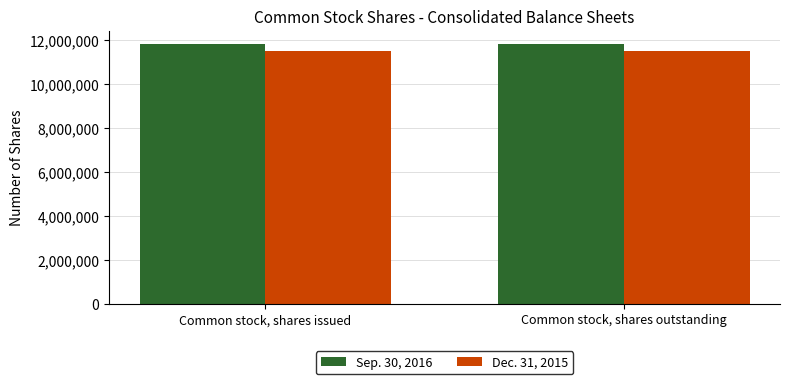

How many groups of bars are there?

2